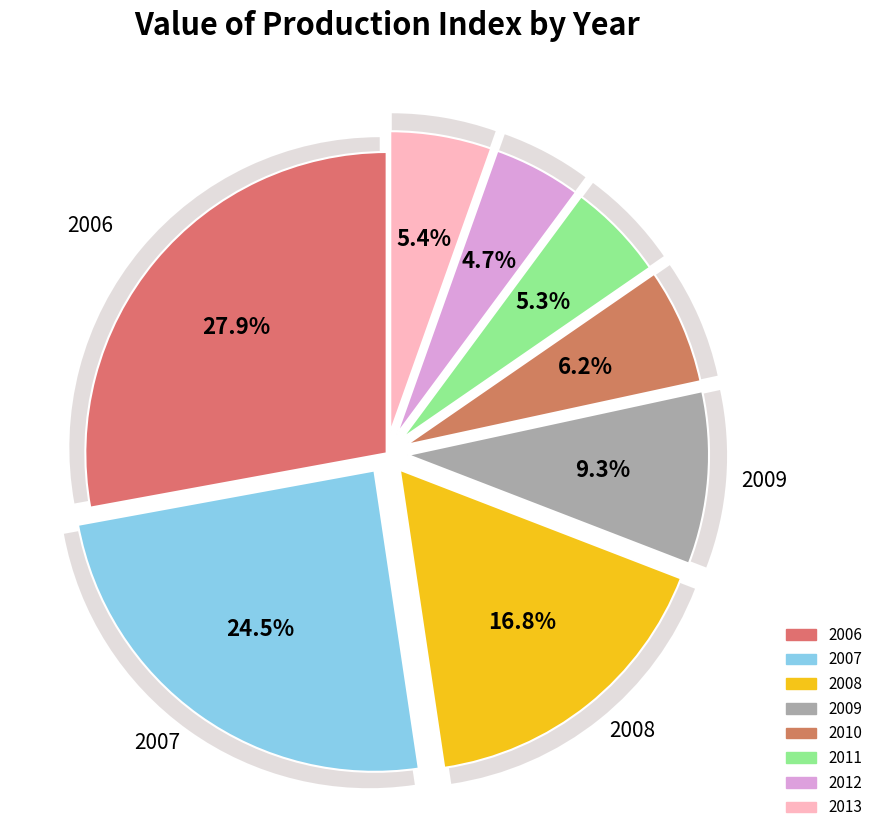

How many segments does this pie chart have?

8